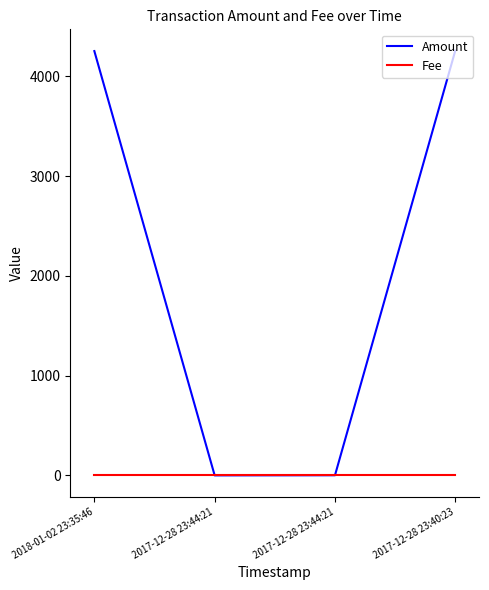

Which series has the largest range (max minus min)?

Amount